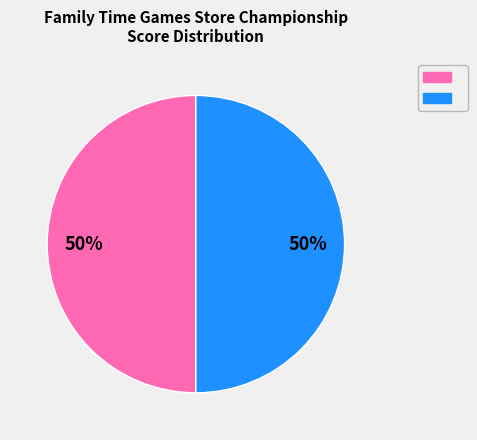

To the nearest percent, what is the average slice percentage?

50%